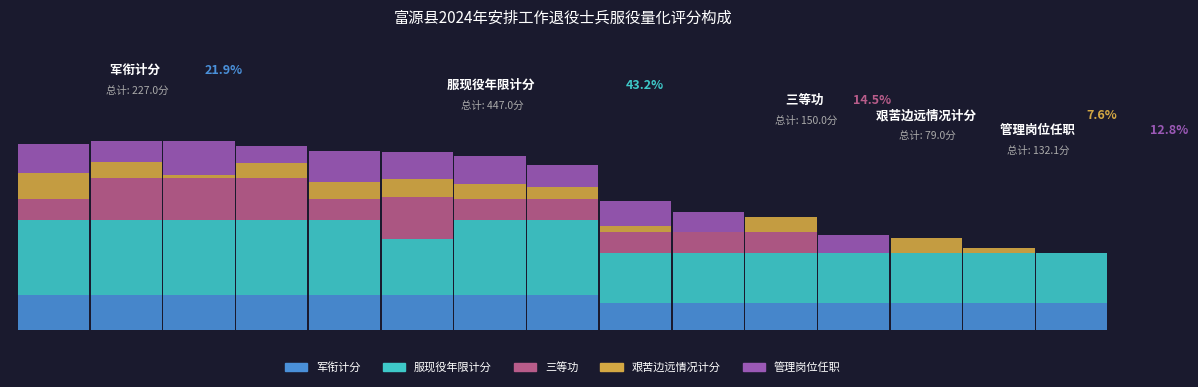

Which series has the largest range (max minus min)?

三等功